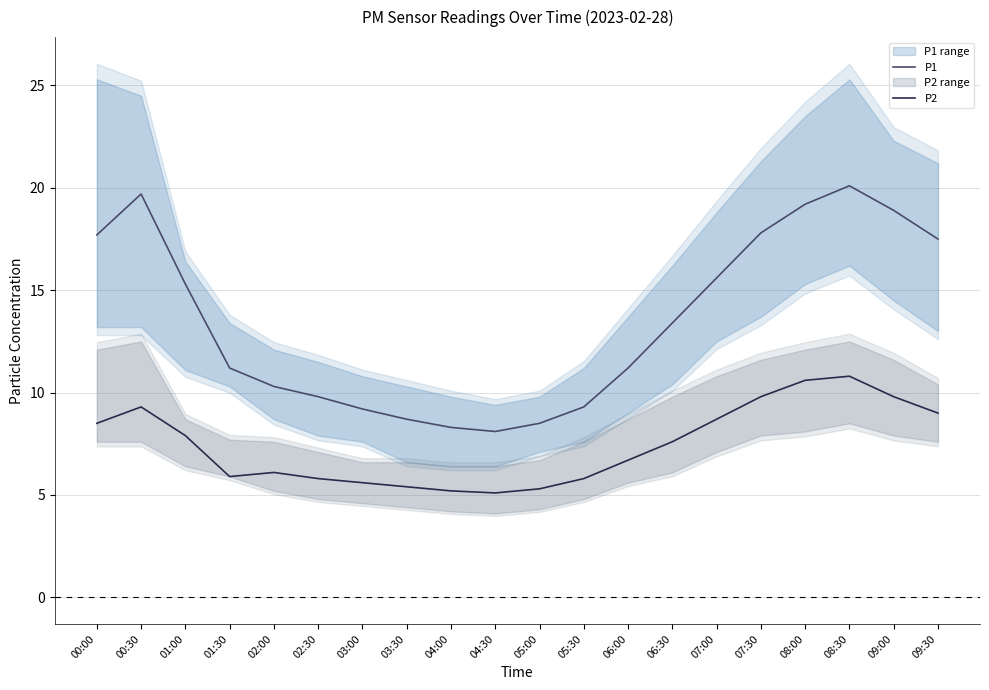

Reading left to right, list all the values displayed in this chart.

P1: 17.7	19.7	15.3	11.2	10.3	9.8	9.2	8.7	8.3	8.1	8.5	9.3	11.2	13.4	15.6	17.8	19.2	20.1	18.9	17.5
P2: 8.5	9.3	7.9	5.9	6.1	5.8	5.6	5.4	5.2	5.1	5.3	5.8	6.7	7.6	8.7	9.8	10.6	10.8	9.8	9.0